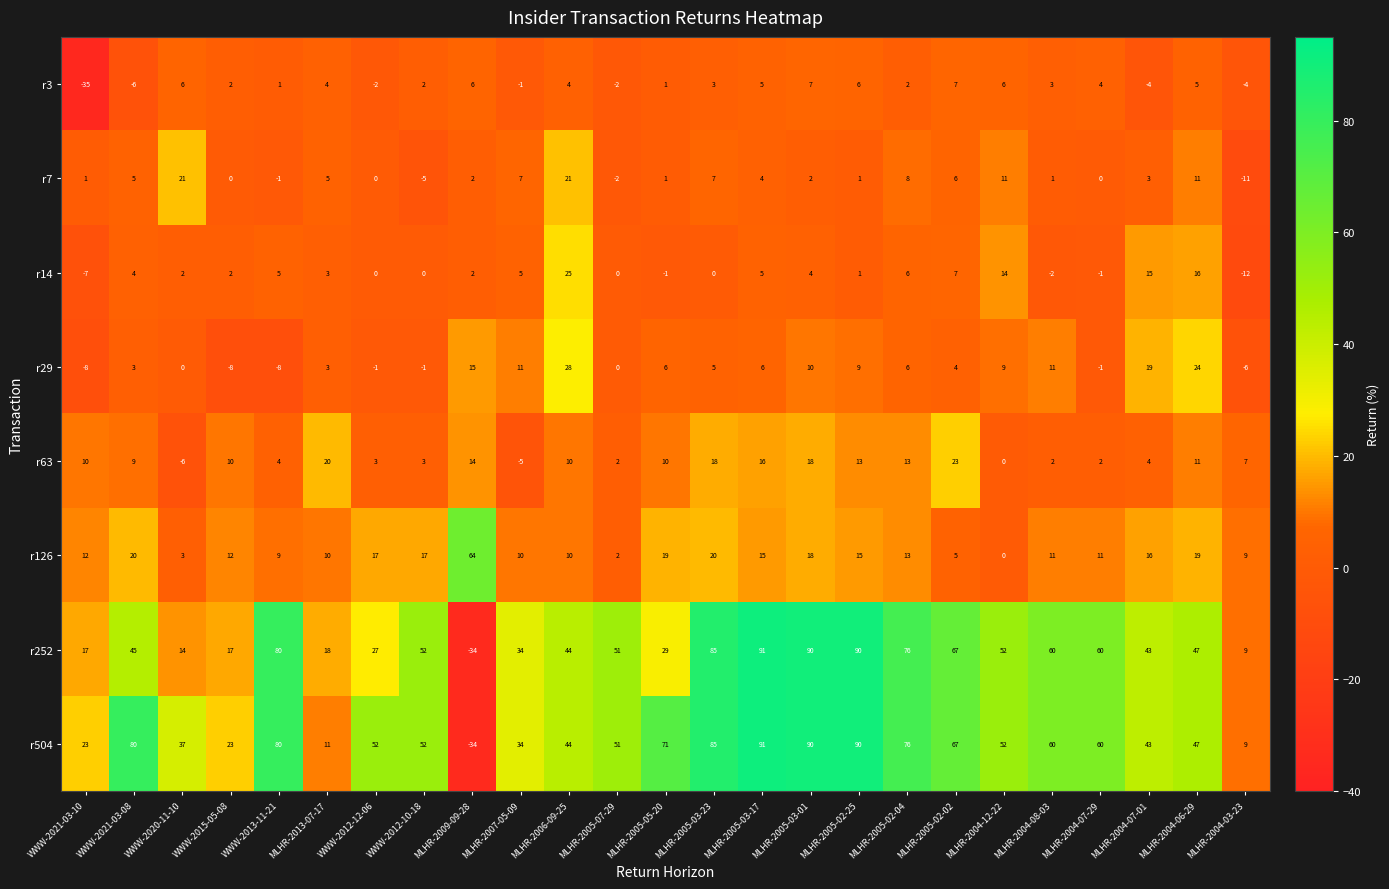

What is the difference between the r126 values at MLHR-2004-12-22 and MLHR-2007-05-09?

10